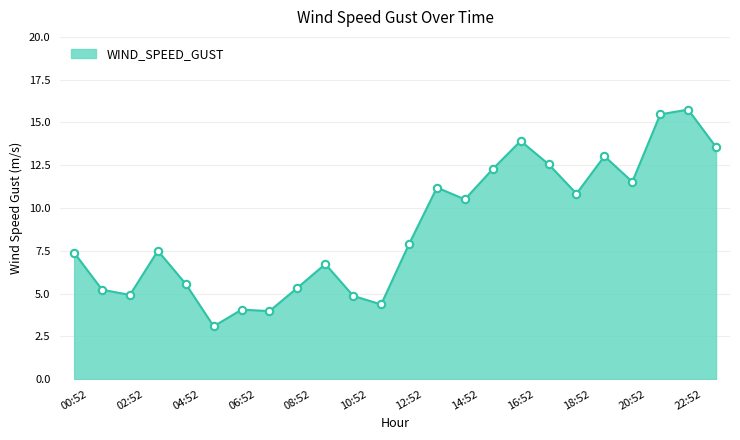

What is the difference between the maximum and minimum values?

12.7